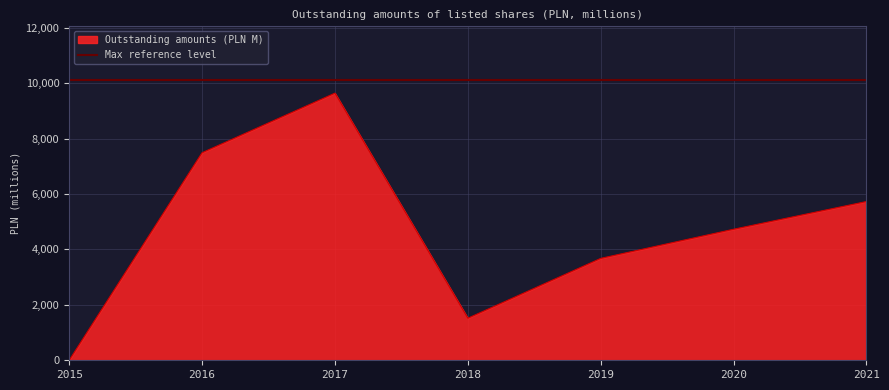

The chart shows a value of 3676.0 at 2019. True or false?

True